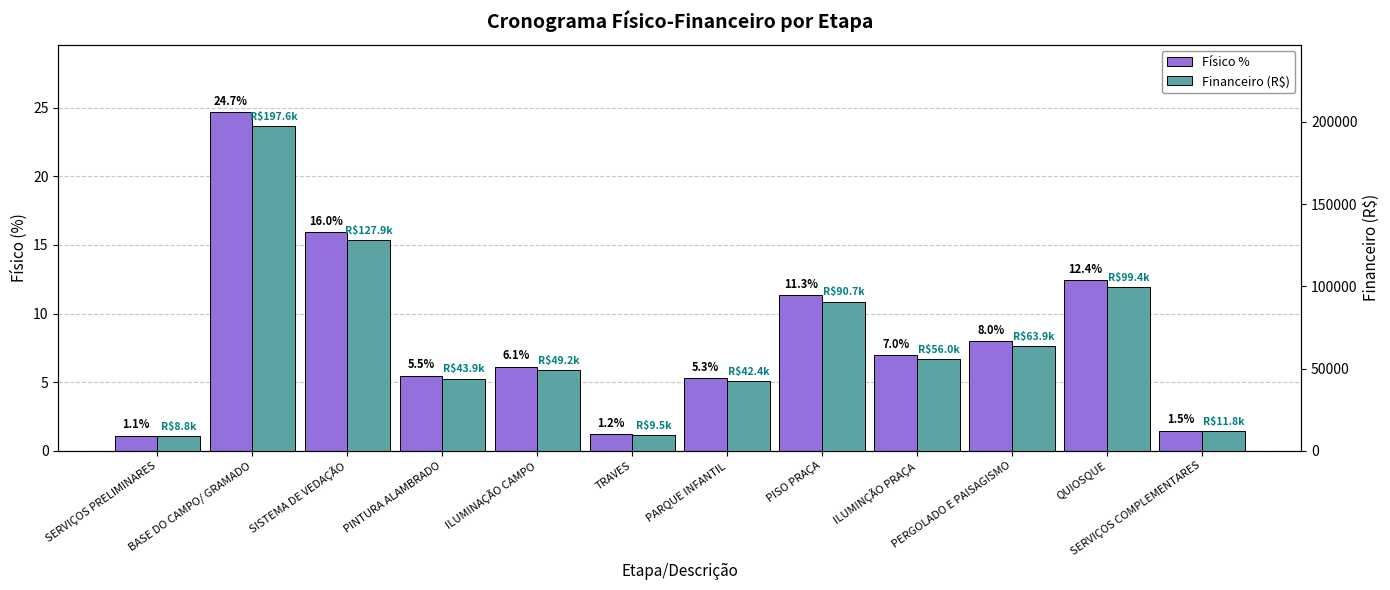

What is the maximum value for Físico %?

24.7